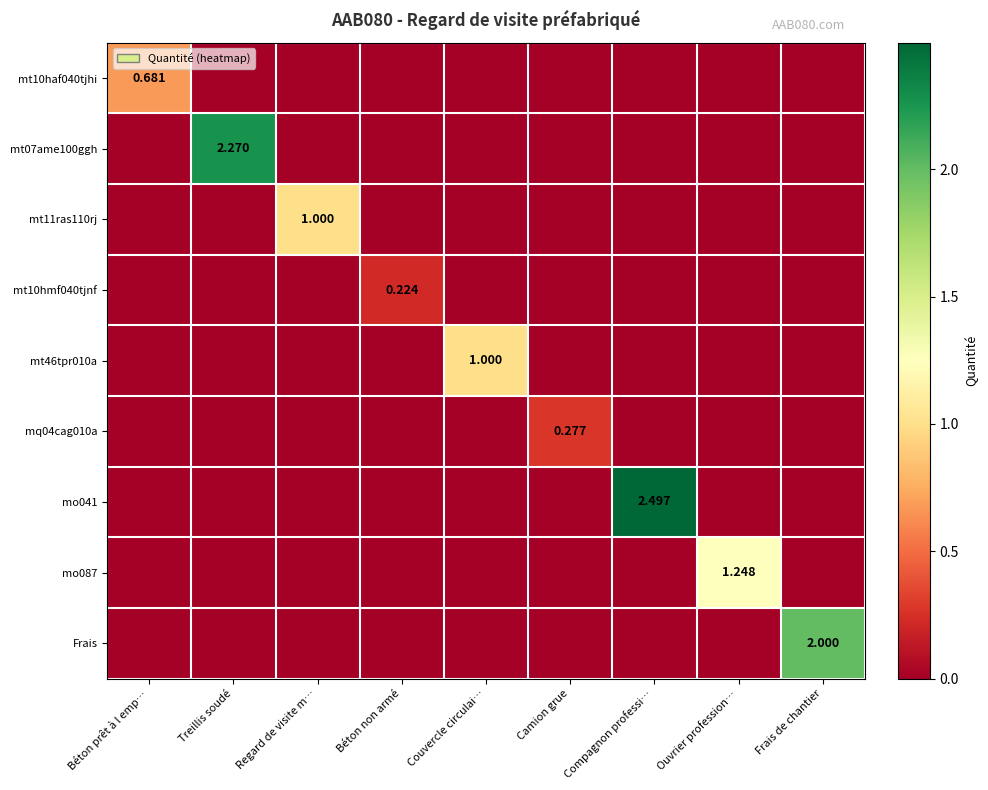

What is the difference between the maximum and minimum values in the mt46tpr010a series?

1.0